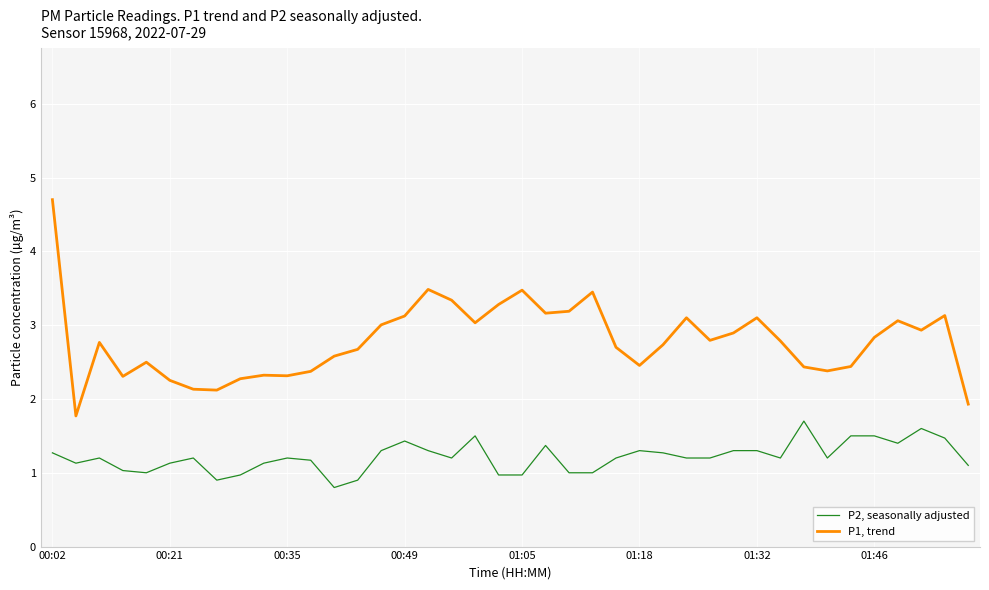

Which series has the largest total across all categories?

P1, trend